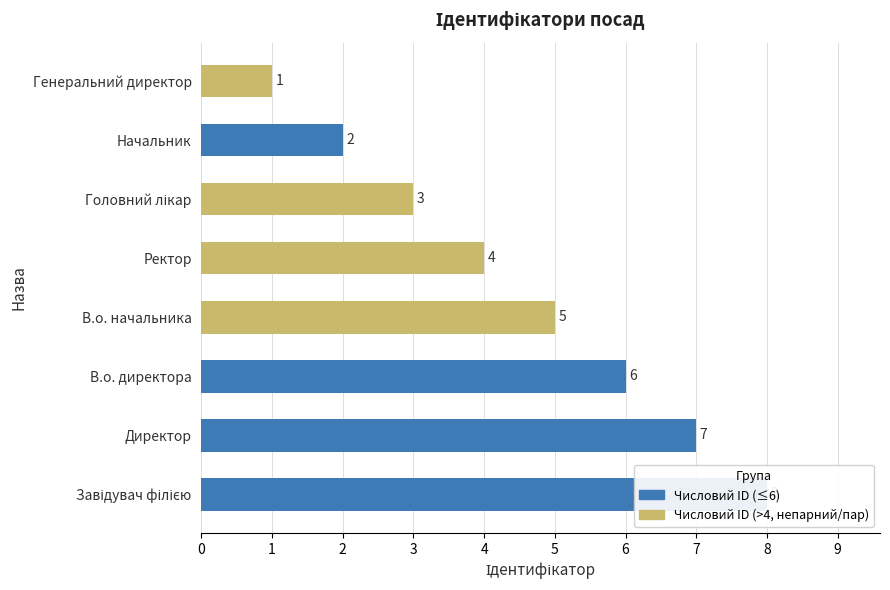

Reading left to right, transcribe all the data shown in this chart.

8	7	6	5	4	3	2	1